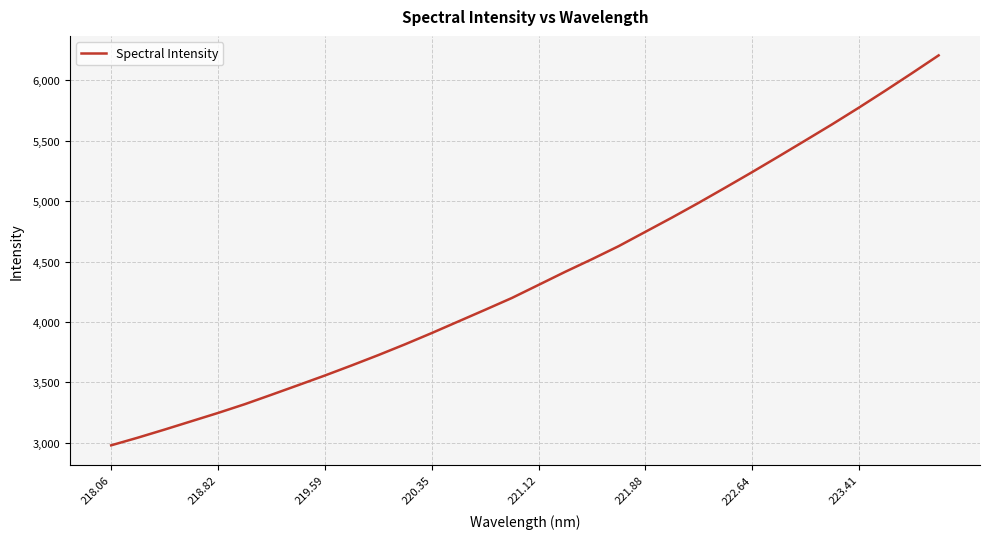

What is the greatest value displayed?

6207.0